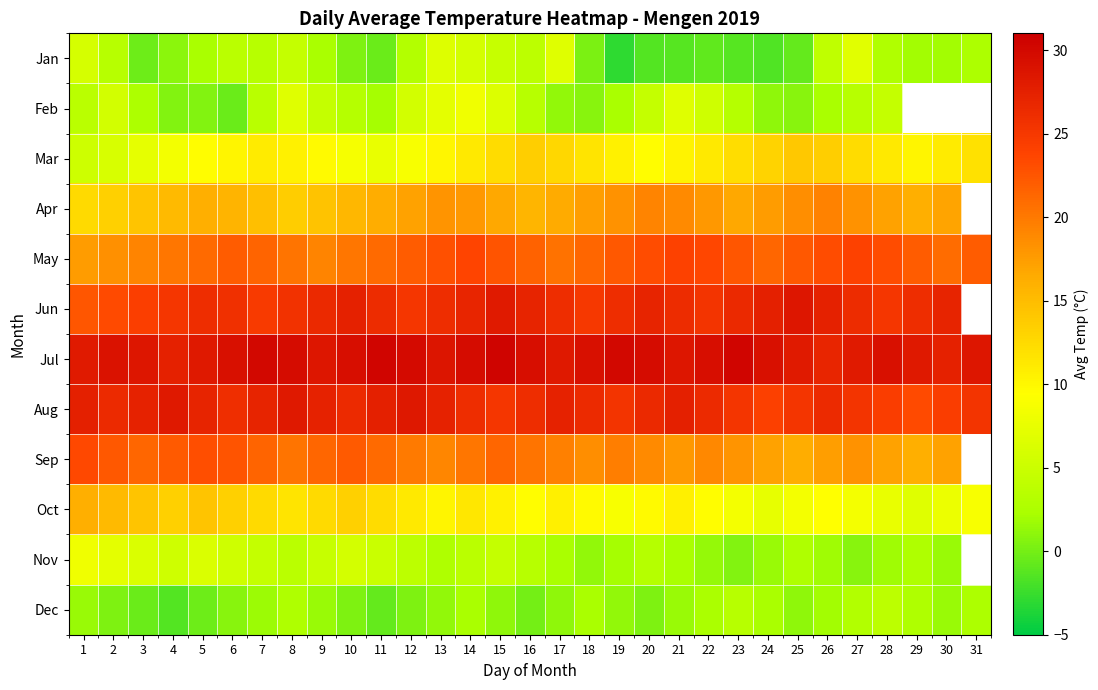

List the series in order of their peak value, lowest first.

Dec, Jan, Feb, Nov, Mar, Oct, Apr, Sep, May, Aug, Jun, Jul